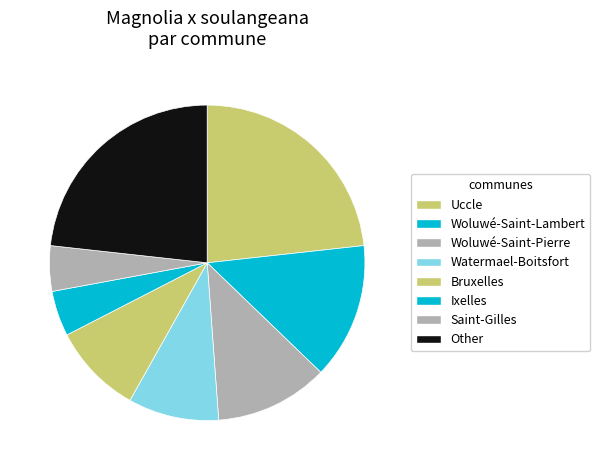

How many slices are in this pie chart?

8